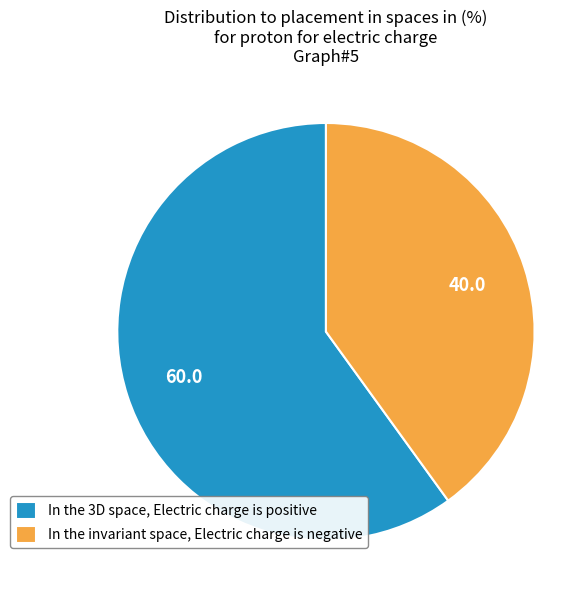

Approximately how many times larger is the value at In the invariant space, Electric charge is negative compared to In the 3D space, Electric charge is positive?

0.7